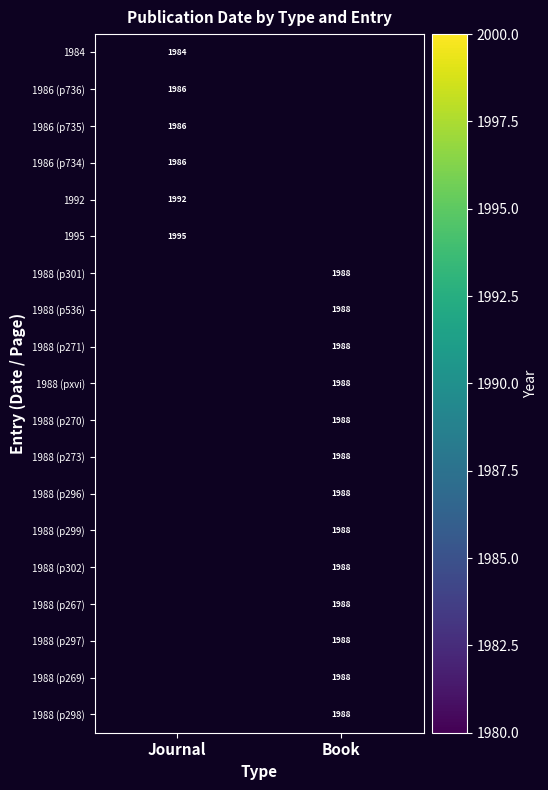

How many data points does each series have?

2